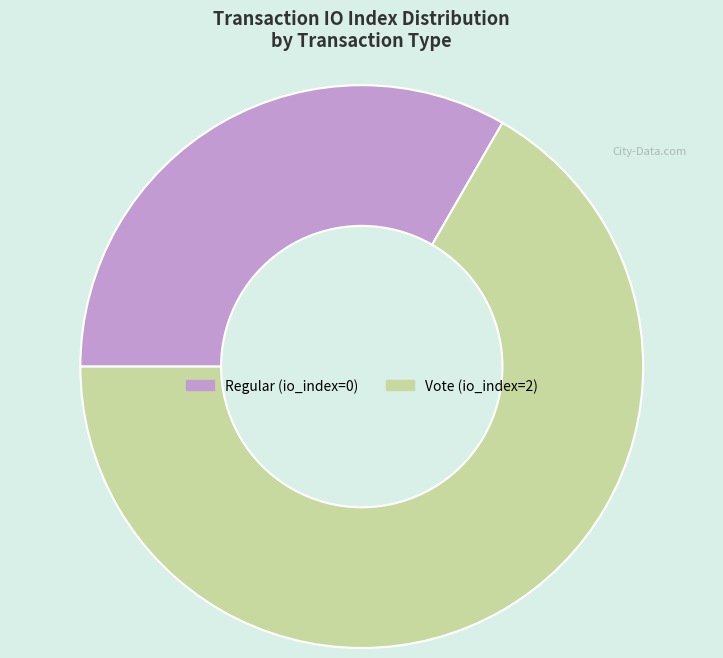

Is it true that Regular (io_index=0) is 45% of the pie?

False